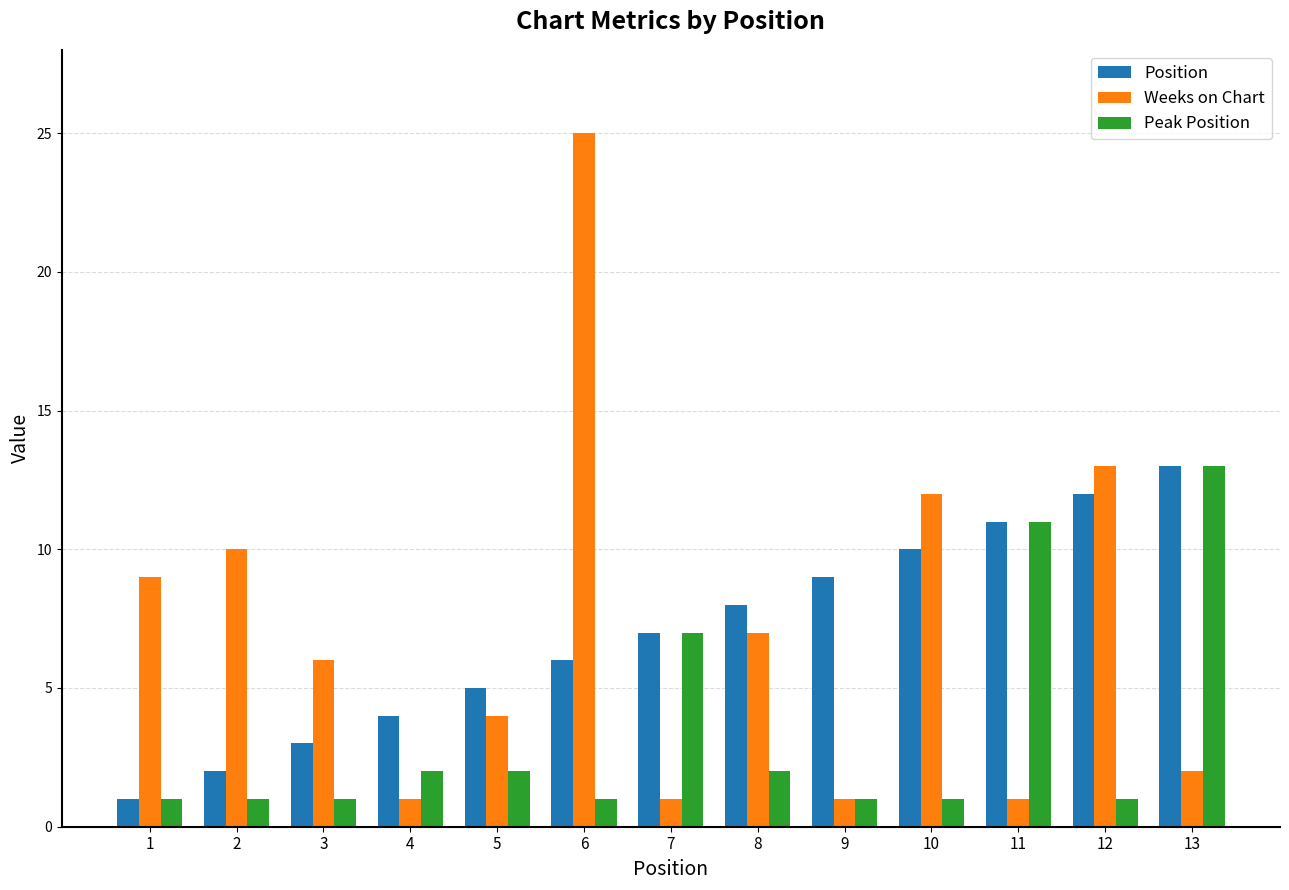

At how many categories does at least one series exceed 3?

13